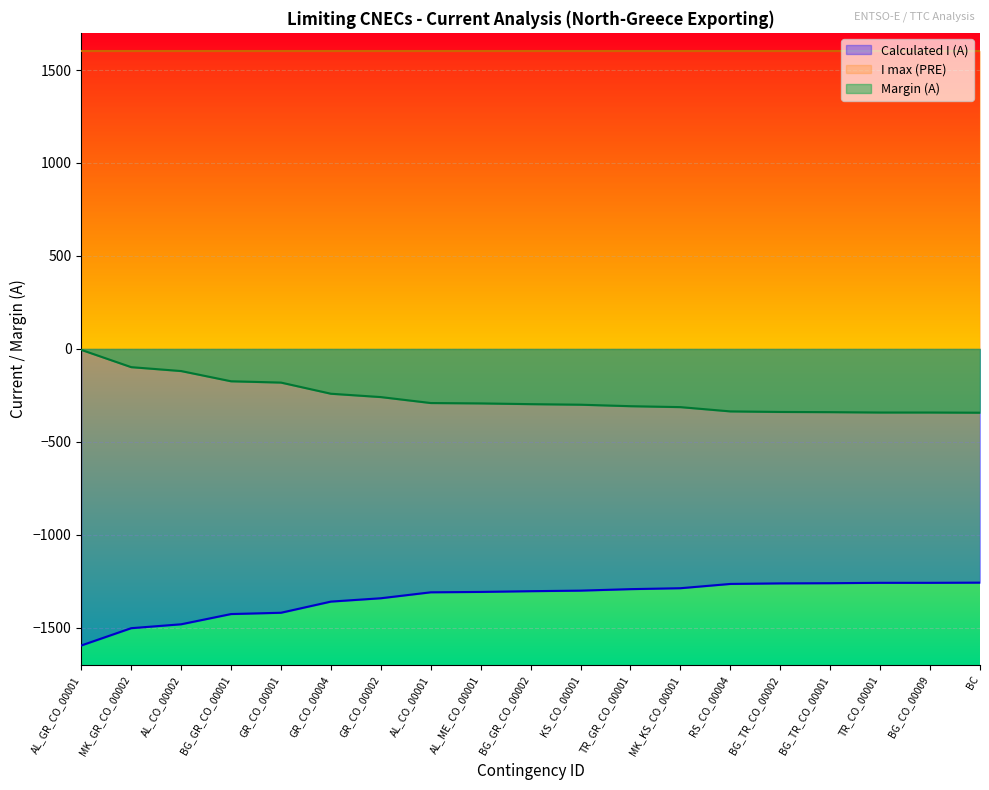

True or false: Calculated I (A) and Margin (A) cross at least once.

False